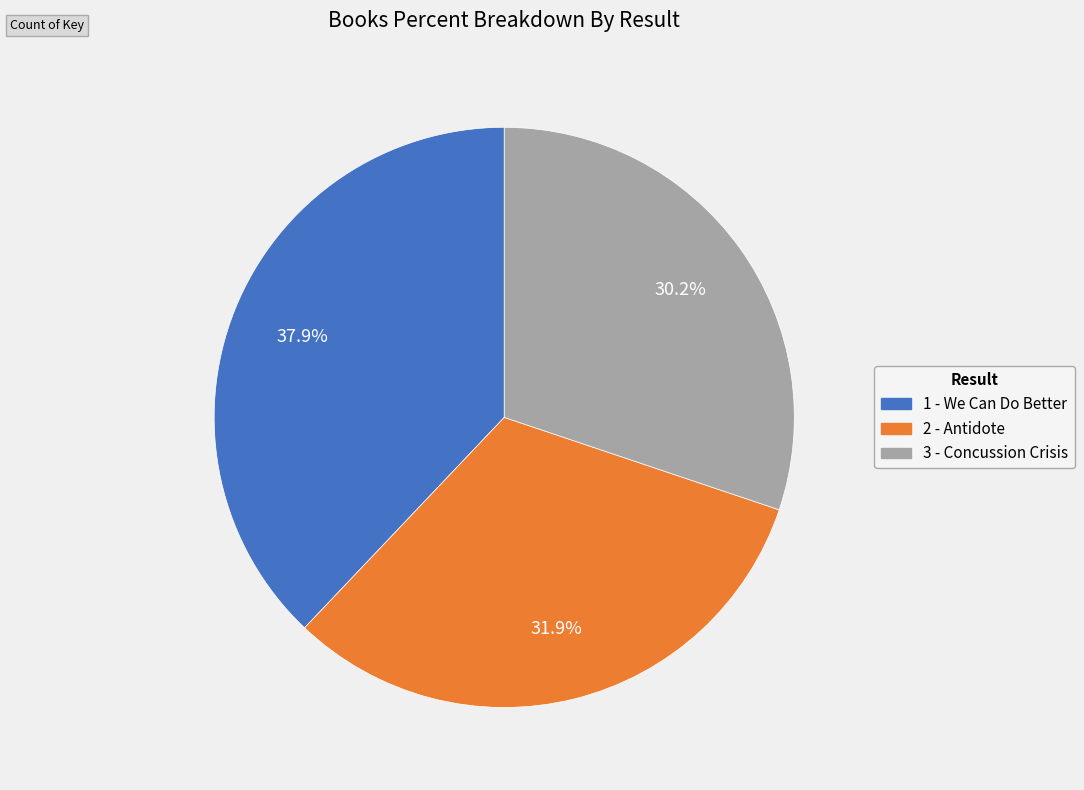

To the nearest percent, what is the combined percentage of 2 - Antidote and 3 - Concussion Crisis?

62%